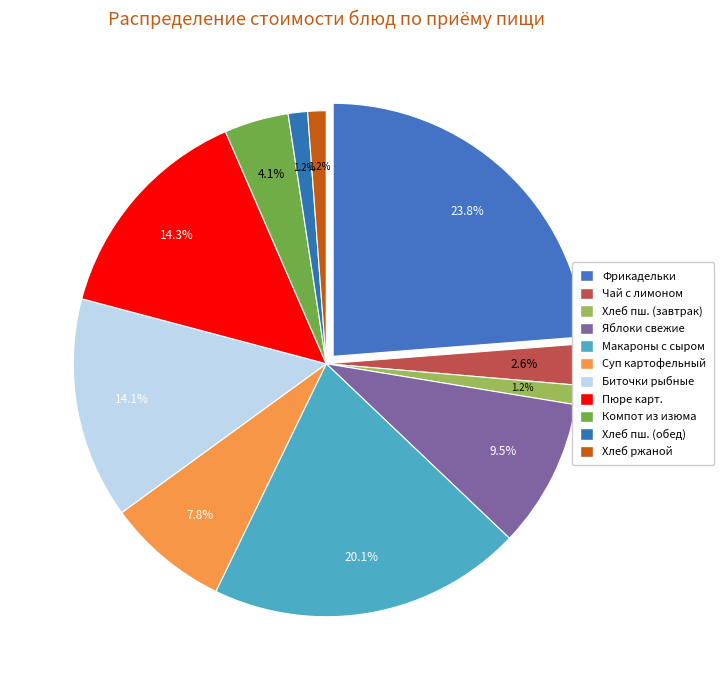

To the nearest percent, what portion does Фрикадельки из бройлеров-цыплят represent?

24%